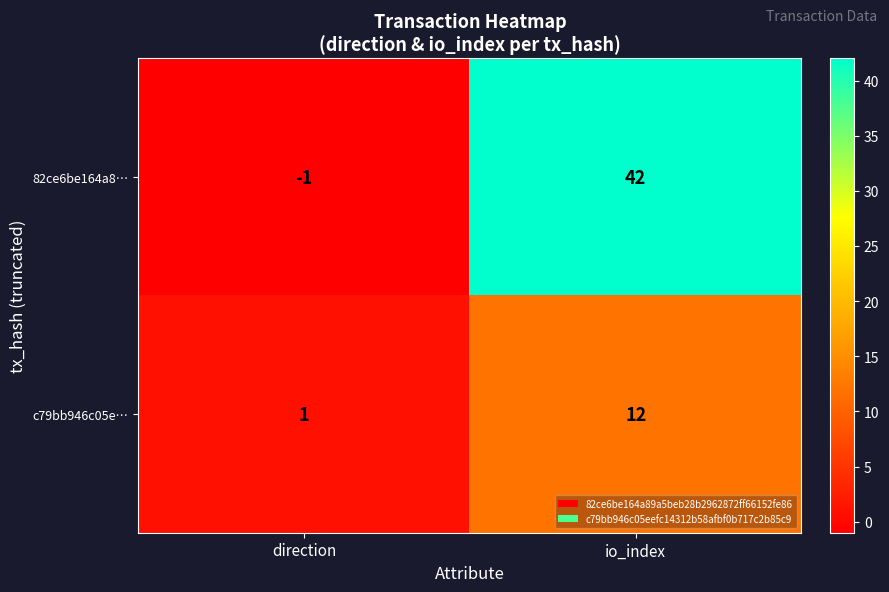

At which category is the sum across all series the highest?

io_index